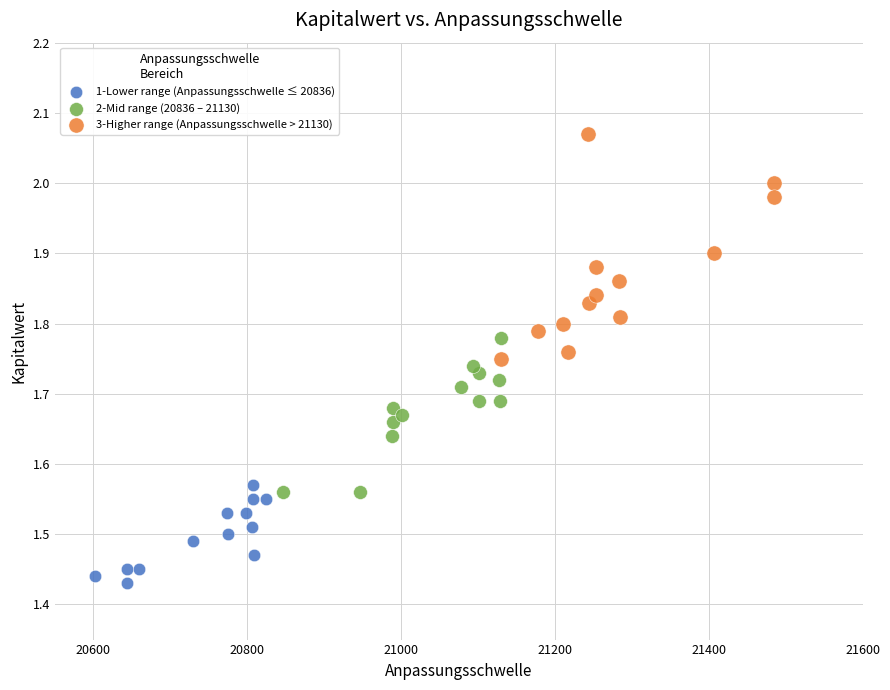

Which series has the widest spread of Y values?

3-Higher range (Anpassungsschwelle > 21130)